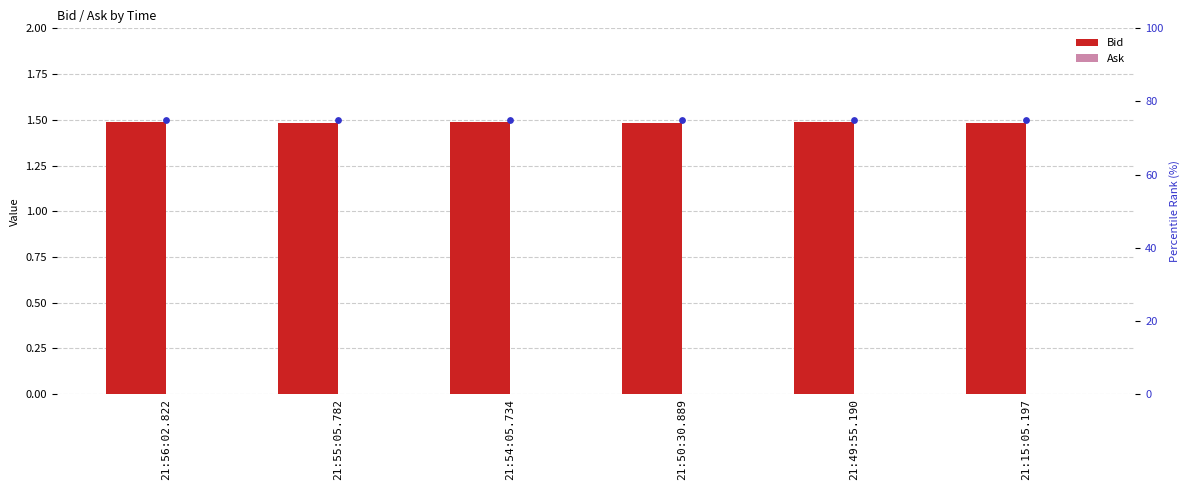

At how many categories does at least one series exceed 63?

6